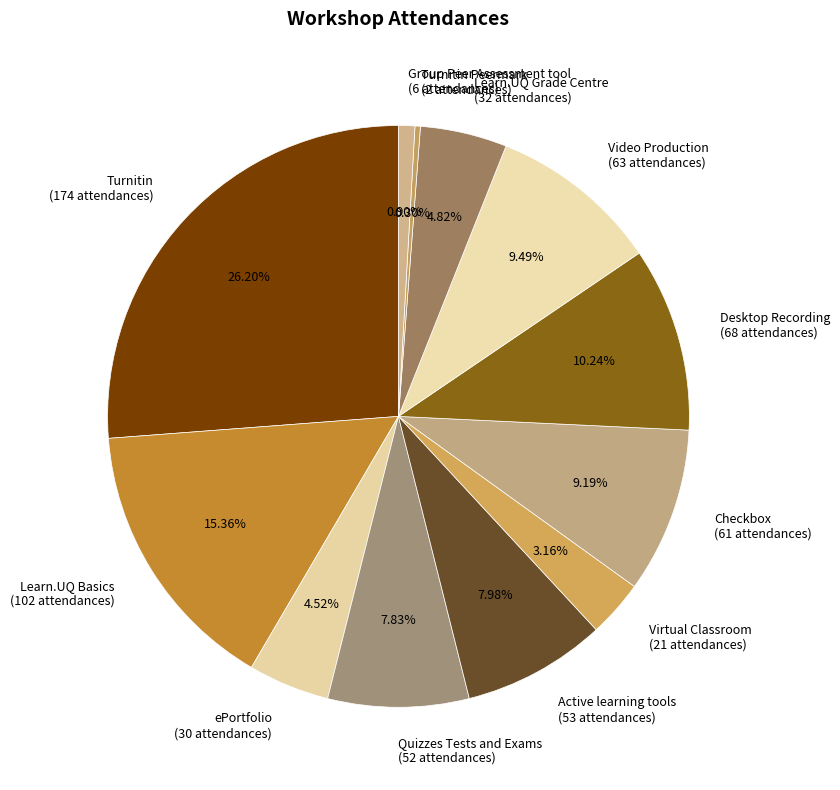

What is the ratio of the value at Learn.UQ Grade Centre (32 attendances) to the value at Group Peer Assessment tool (6 attendances)?

5.3